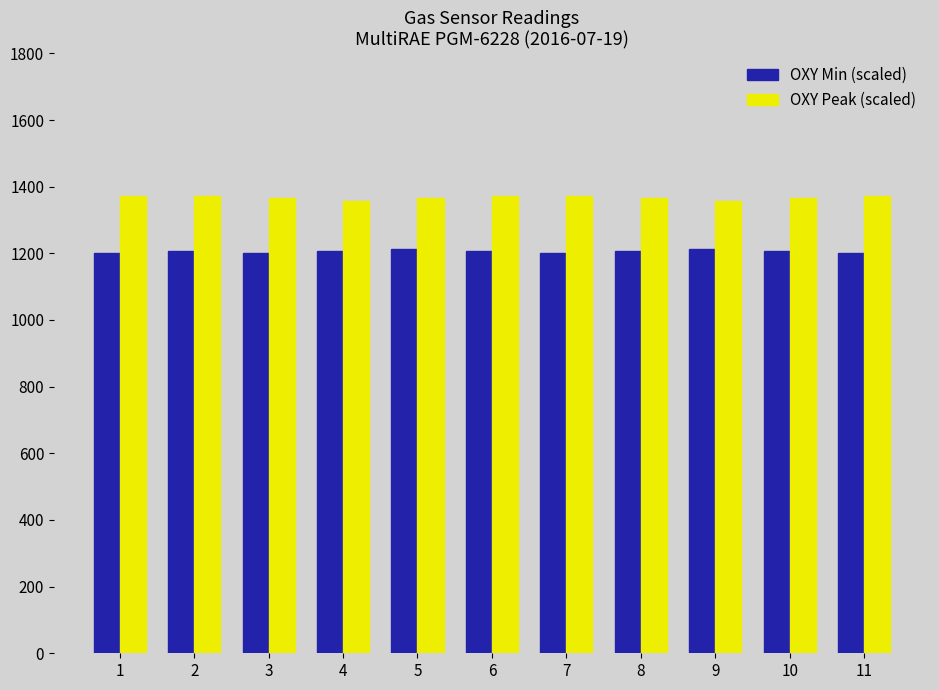

Rank the series by their maximum value, from lowest to highest.

OXY Min (scaled), OXY Peak (scaled)